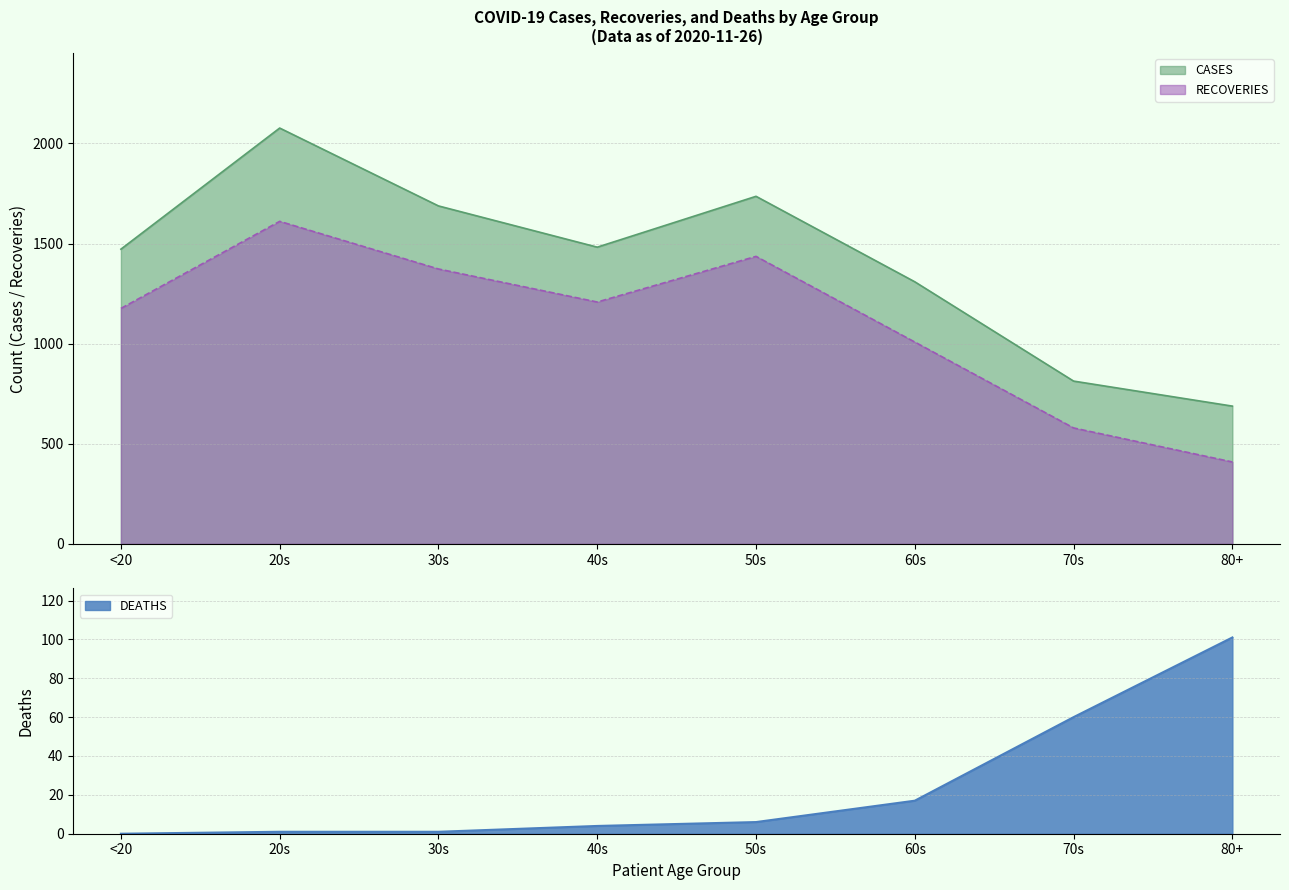

True or false: DEATHS and CASES cross at least once.

False